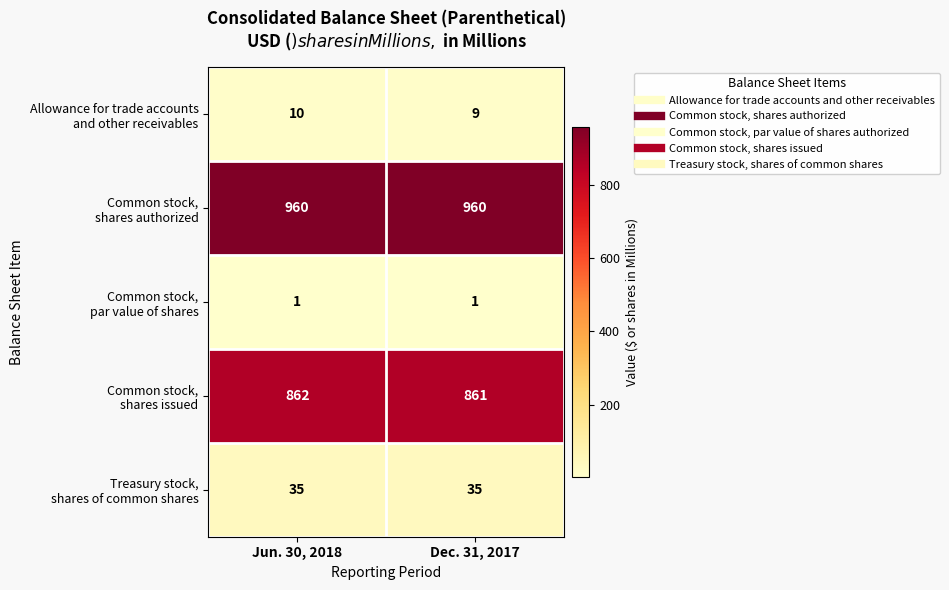

What is the spread (max minus min) of values at Dec. 31, 2017?

959